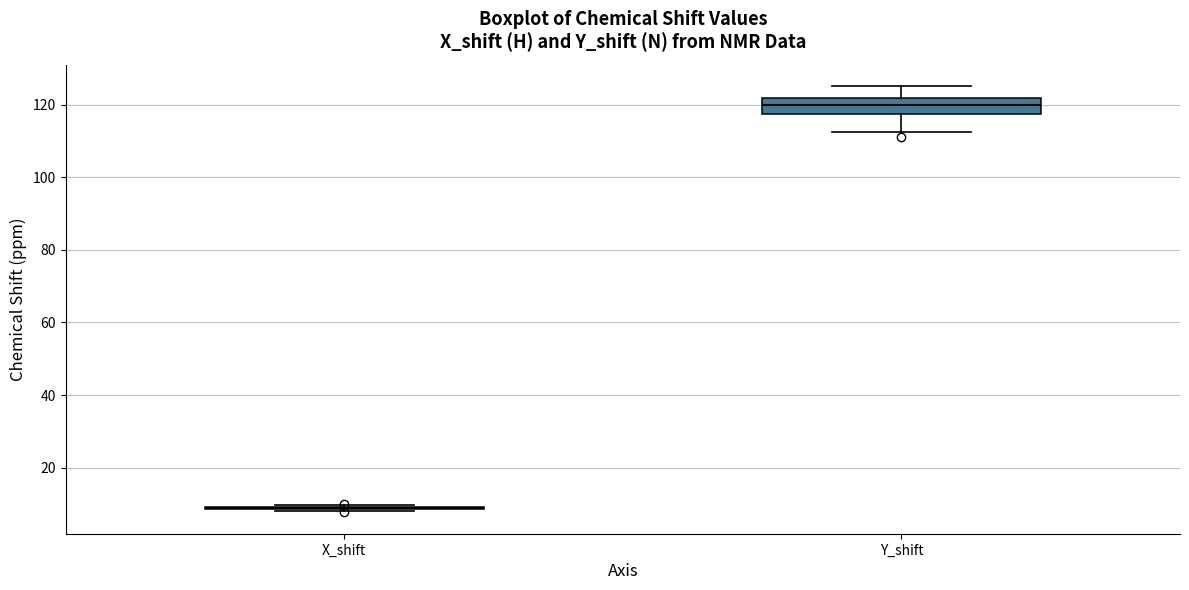

Reading left to right, read every box against the y-axis: the position of its median line, the range the box covers, and the ends of its whiskers. The values are not printed on the chart, so give them approximately, as read against the axis.

X_shift: box collapsed to a line at 8, whiskers 8 to 10
Y_shift: median 120, box 118 to 122, whiskers 112 to 126